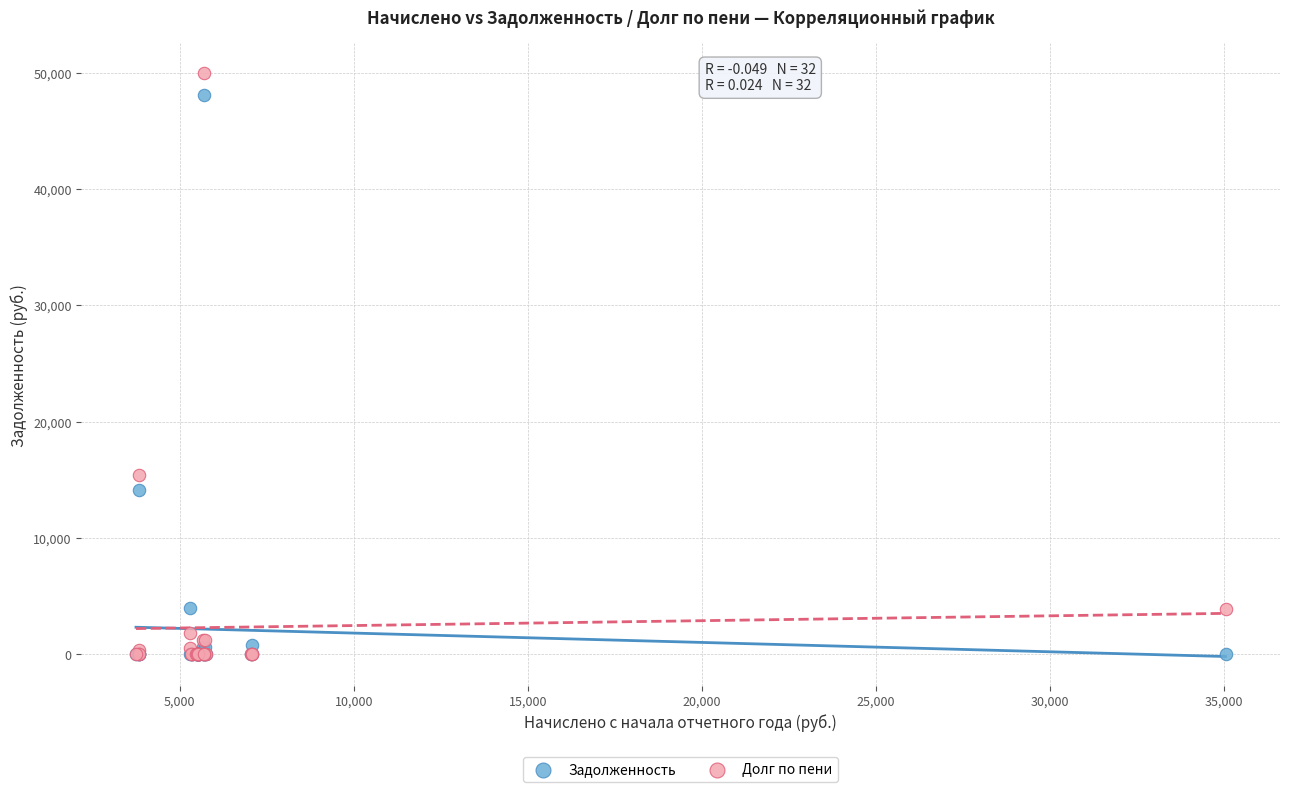

In the Задолженность series, what Y value is closest to 24052?

14106.4